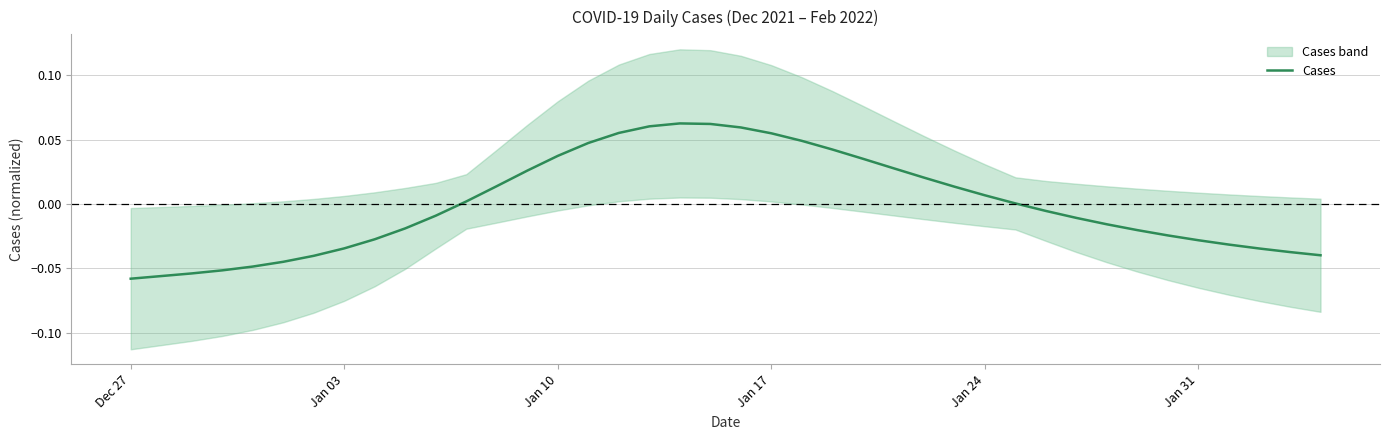

True or false: there are more than 1 points higher than both neighbors.

False